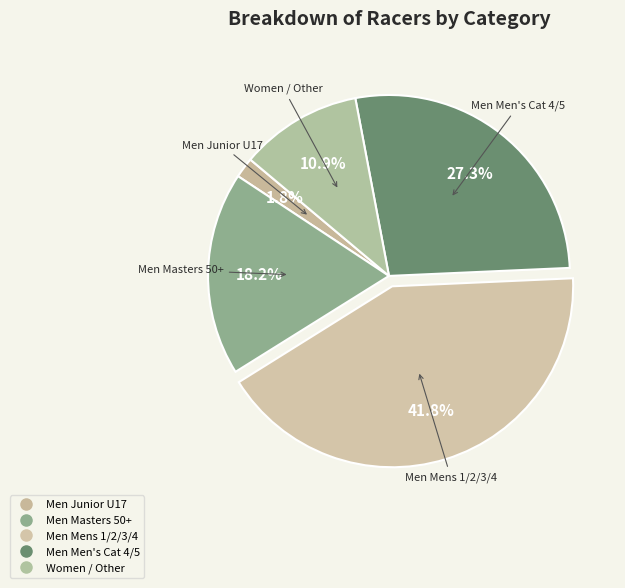

Is there any slice that represents more than half of the pie?

No